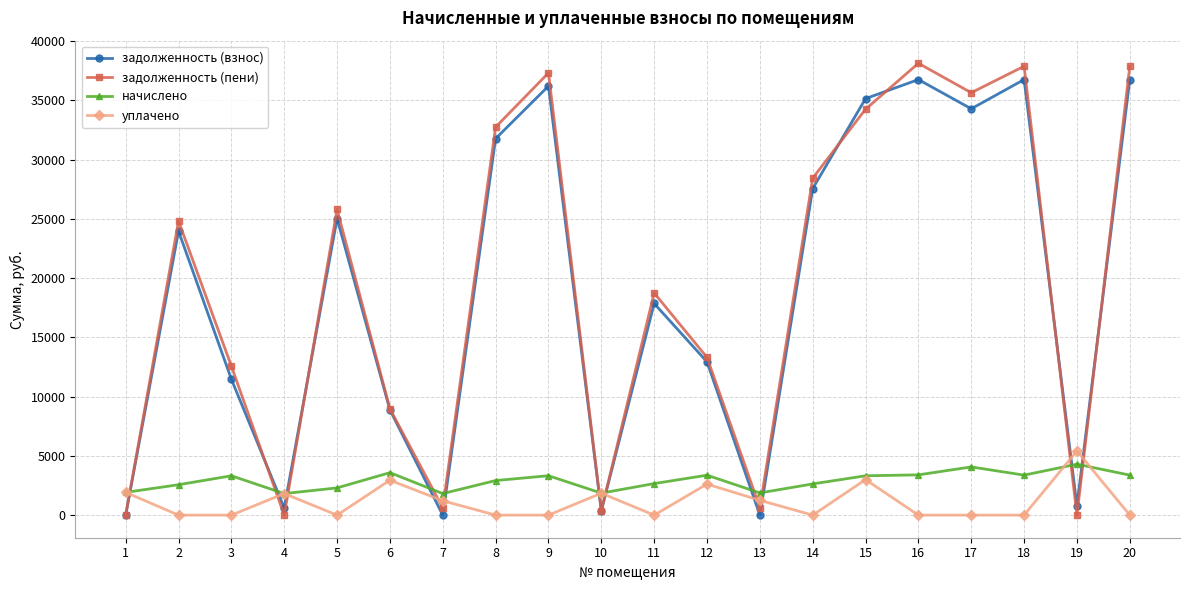

What is the total value across all series at 2?

51353.9